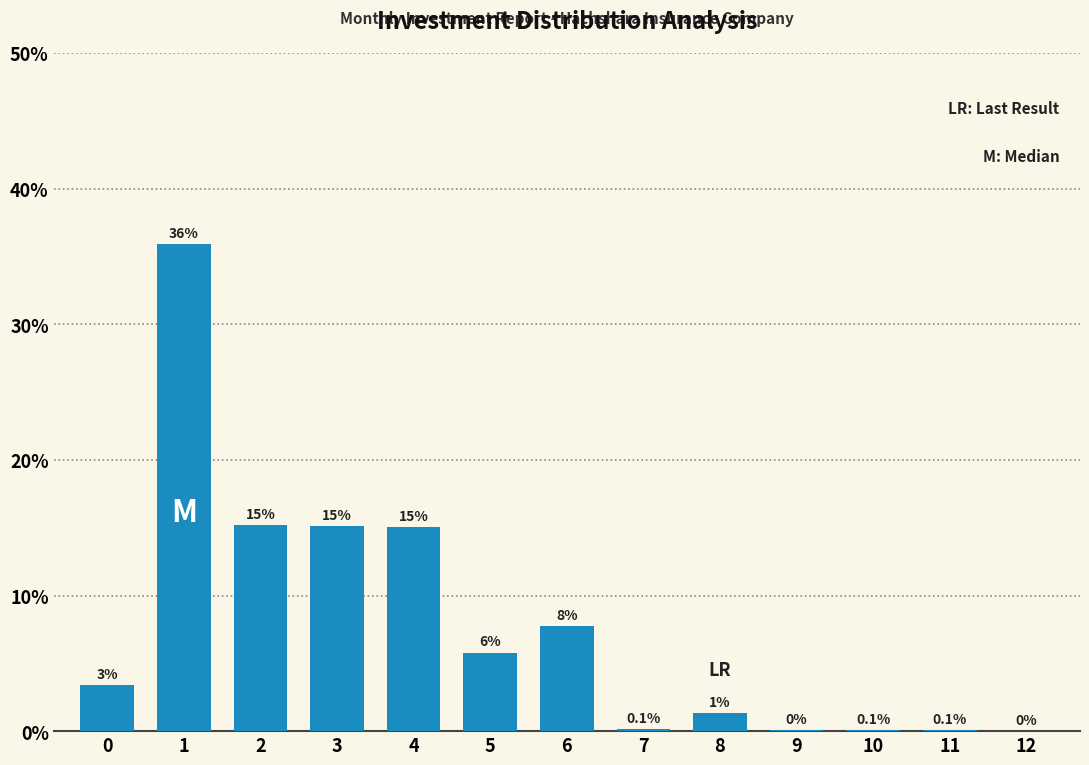

Between 10 and 6, which is larger?

6